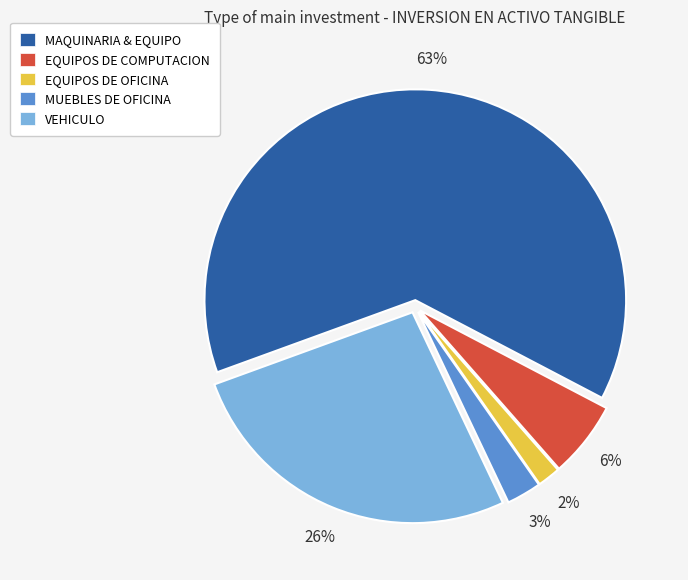

What percentage is the EQUIPOS DE OFICINA slice, to the nearest percent?

2%